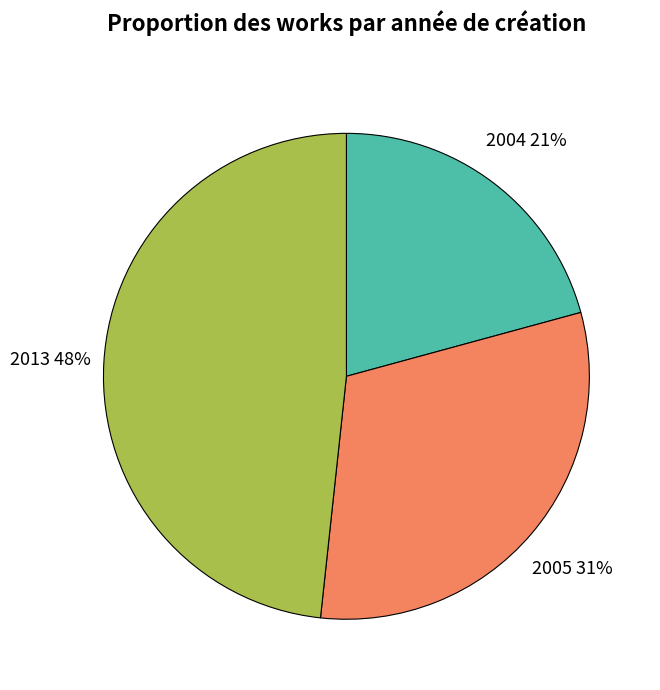

Does any single category account for the majority?

No